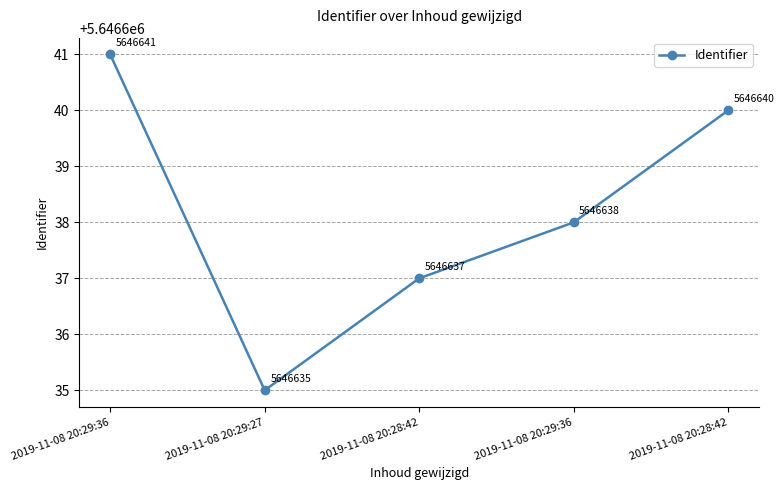

What is the average value?

5646638